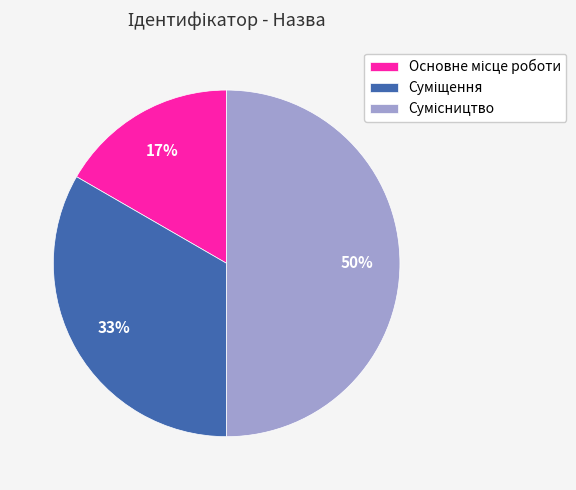

To the nearest percent, what is the difference between the largest and smallest slice percentages?

33%